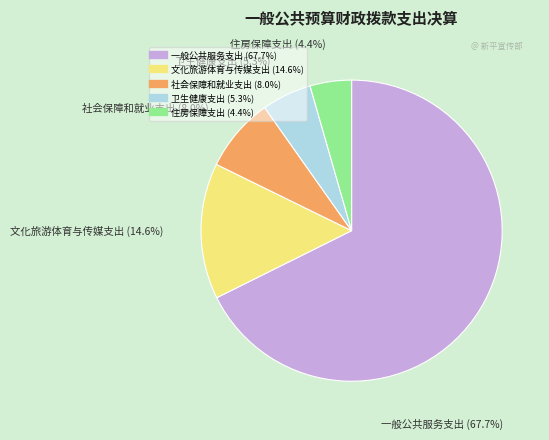

To the nearest percent, what portion does 住房保障支出 represent?

4%